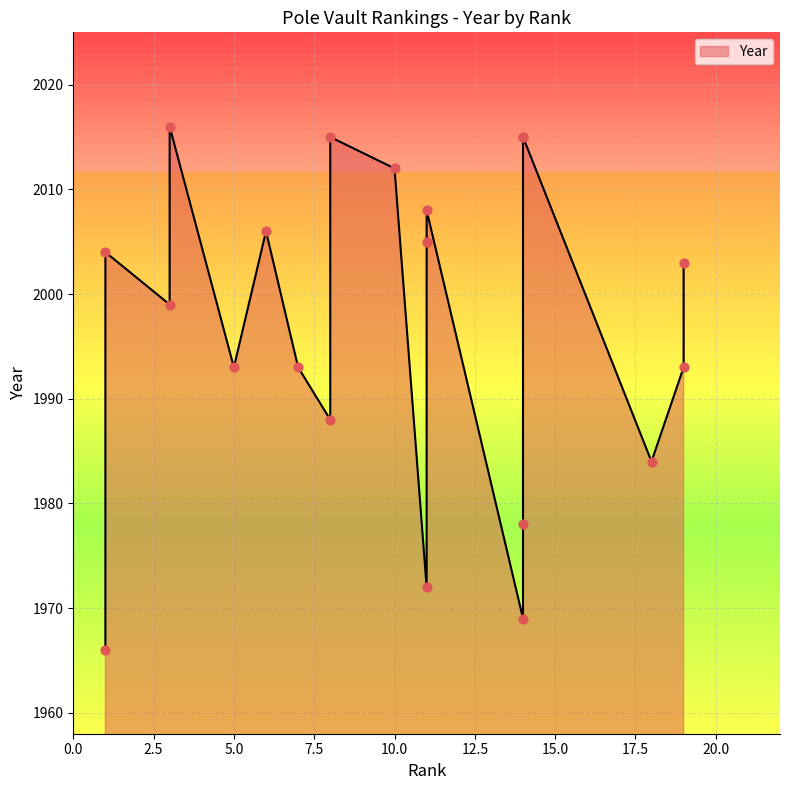

Between 7 and 11, which is larger?

11